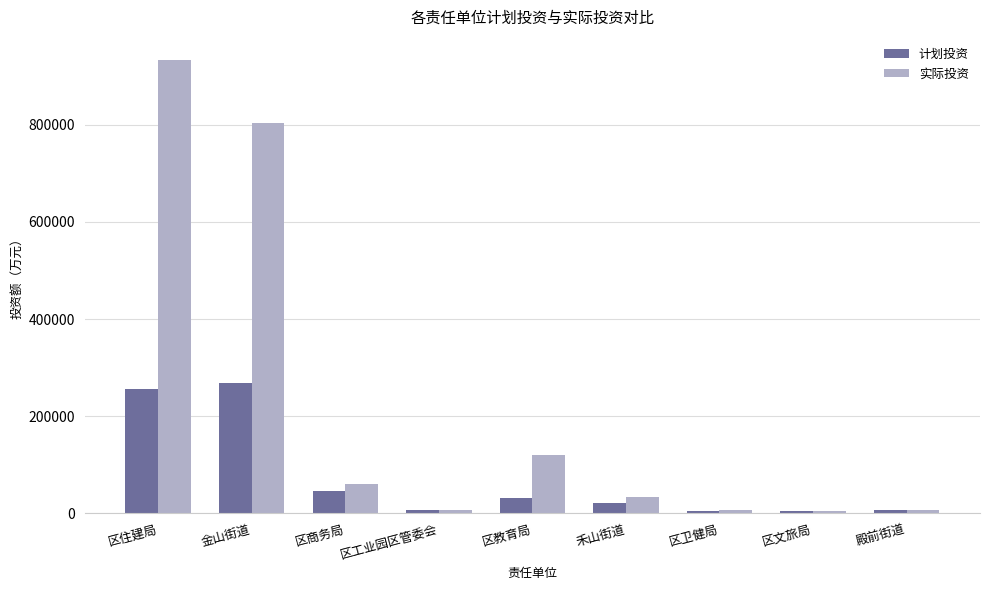

What is the difference between the second highest and minimum values in the 计划投资 series?

252319.0